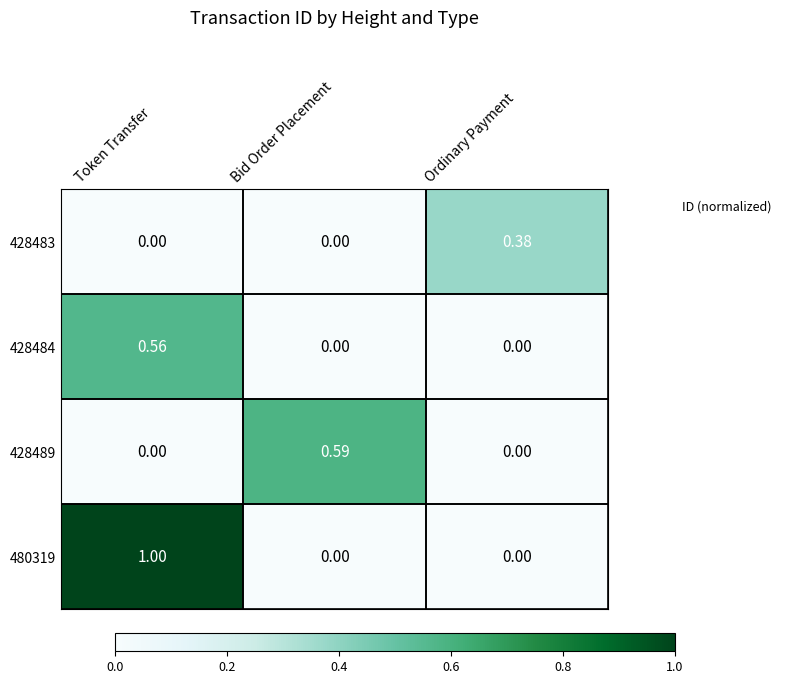

Count the number of data series in this chart.

4